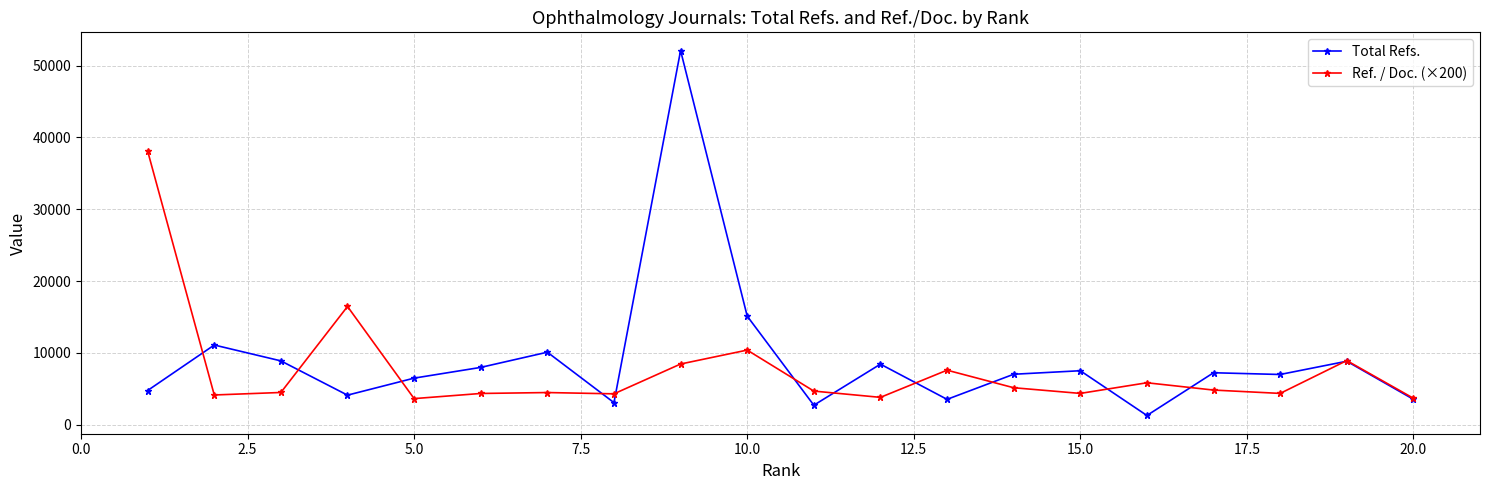

True or false: Ref. / Doc. (×200) and Total Refs. cross at least once.

True